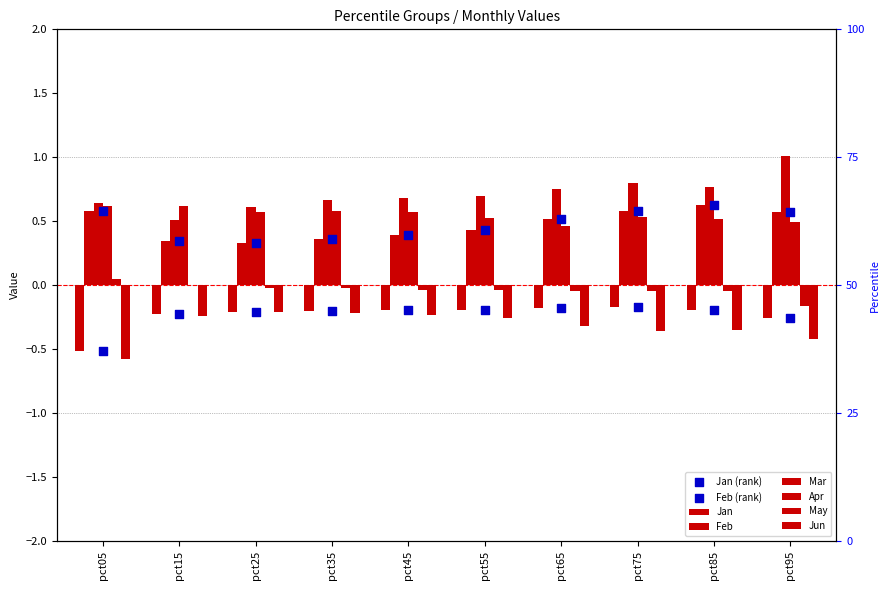

Which series has the largest total across all categories?

Mar